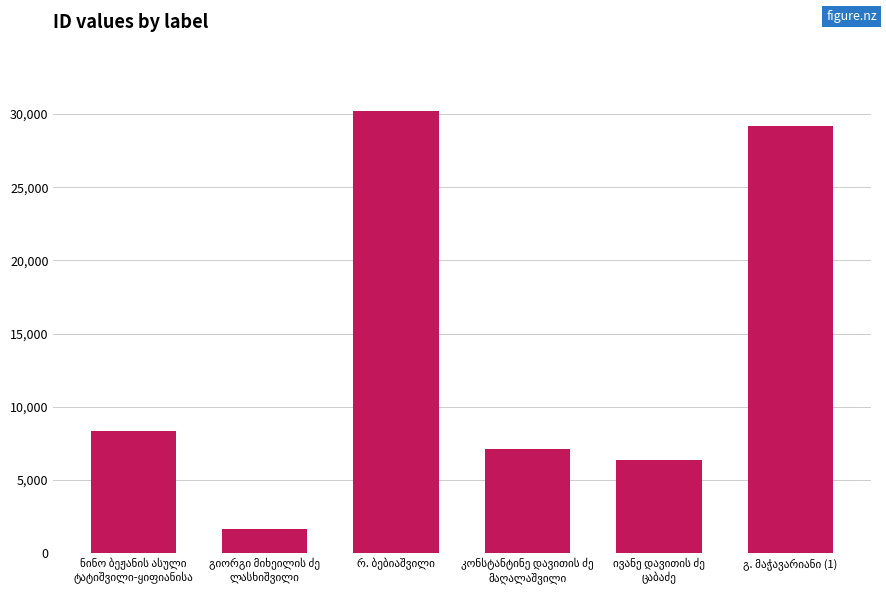

Count the number of categories in the chart.

6